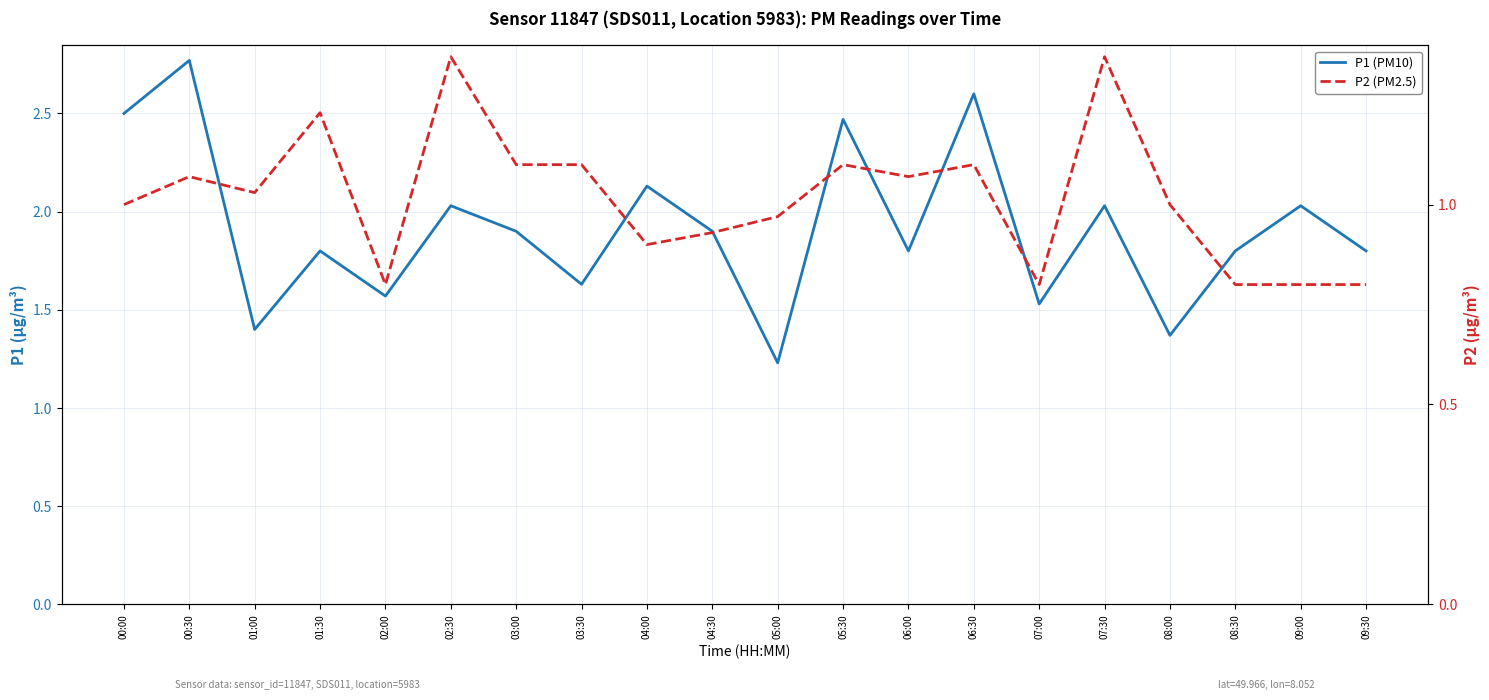

At how many categories does at least one series exceed 1?

20